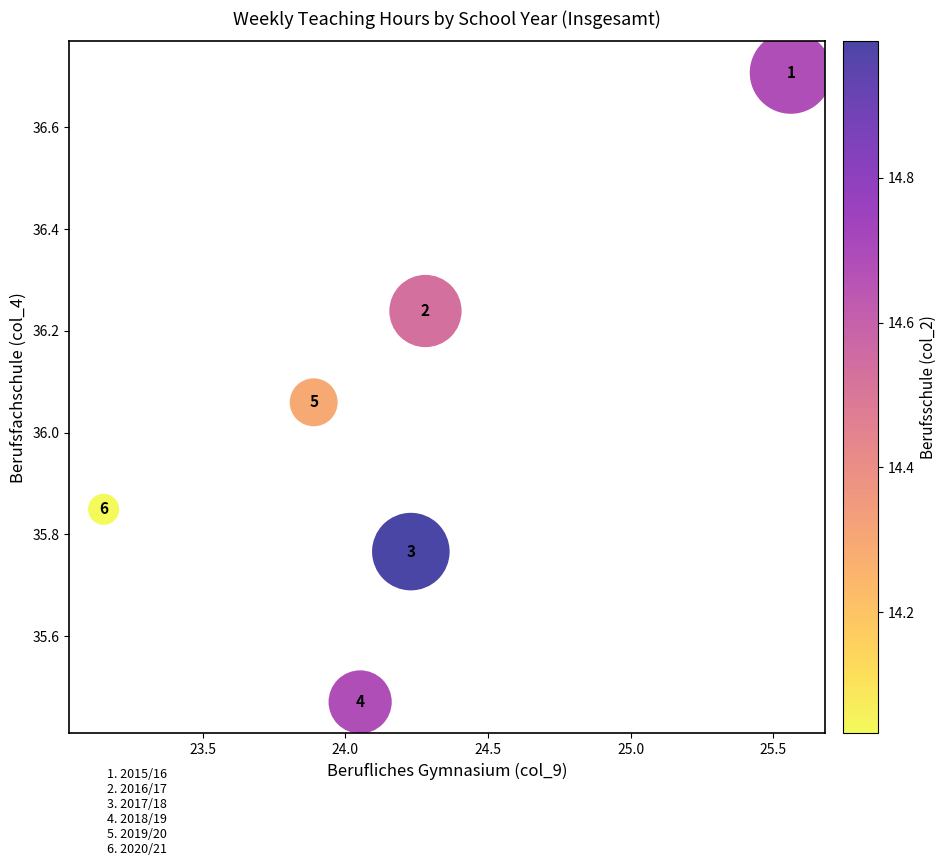

What is the average Y value?

36.0